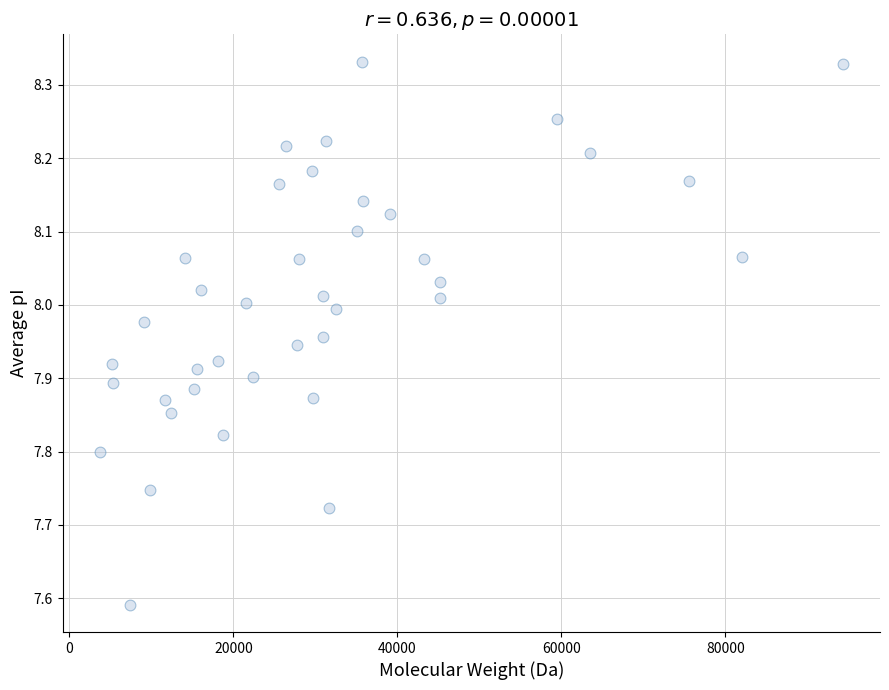

What is the range of Y values (max minus min)?

0.7